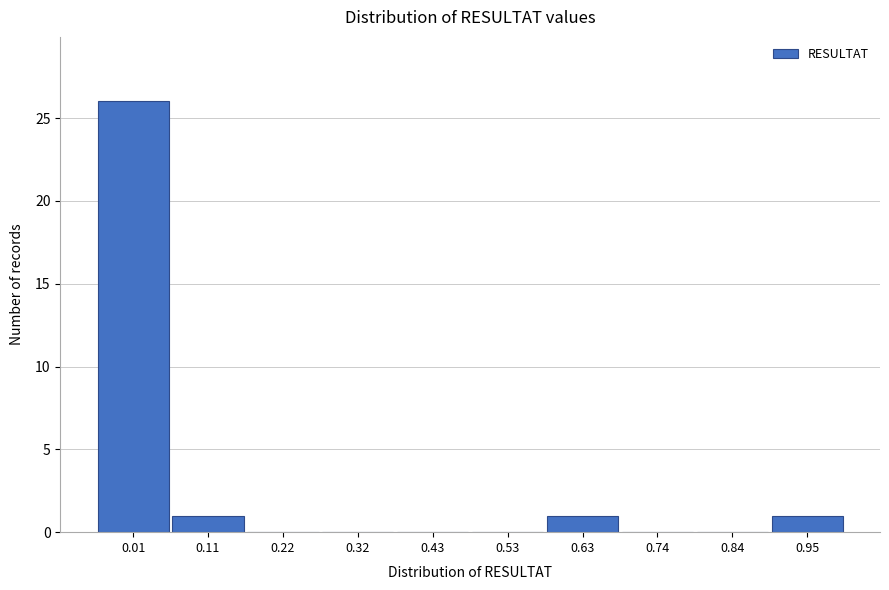

Reading left to right, what are all the values shown in this chart?

0.01=26	0.11=1	0.22=0	0.32=0	0.43=0	0.53=0	0.63=1	0.74=0	0.84=0	0.95=1